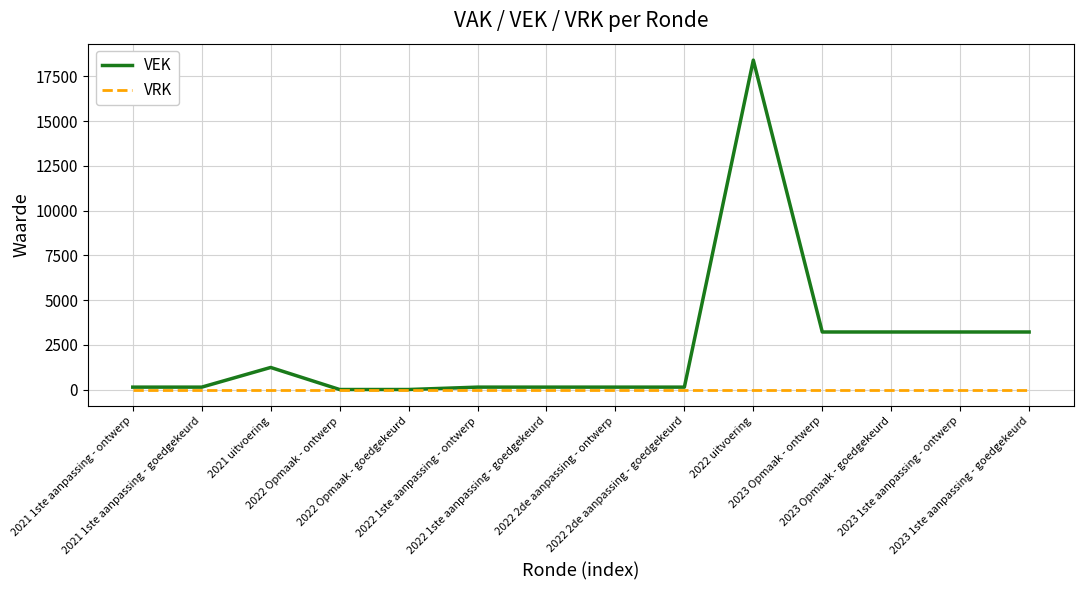

Which series has the largest range (max minus min)?

VEK